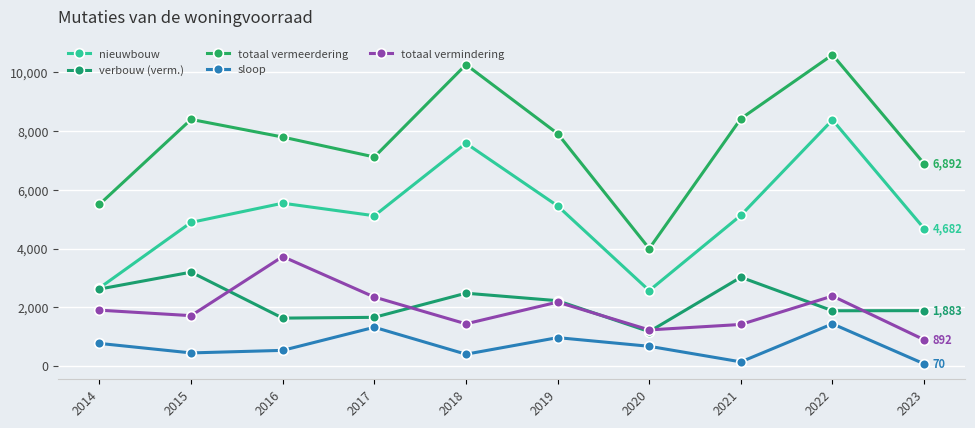

List the series in order of their peak value, lowest first.

sloop, verbouw (verm.), totaal vermindering, nieuwbouw, totaal vermeerdering